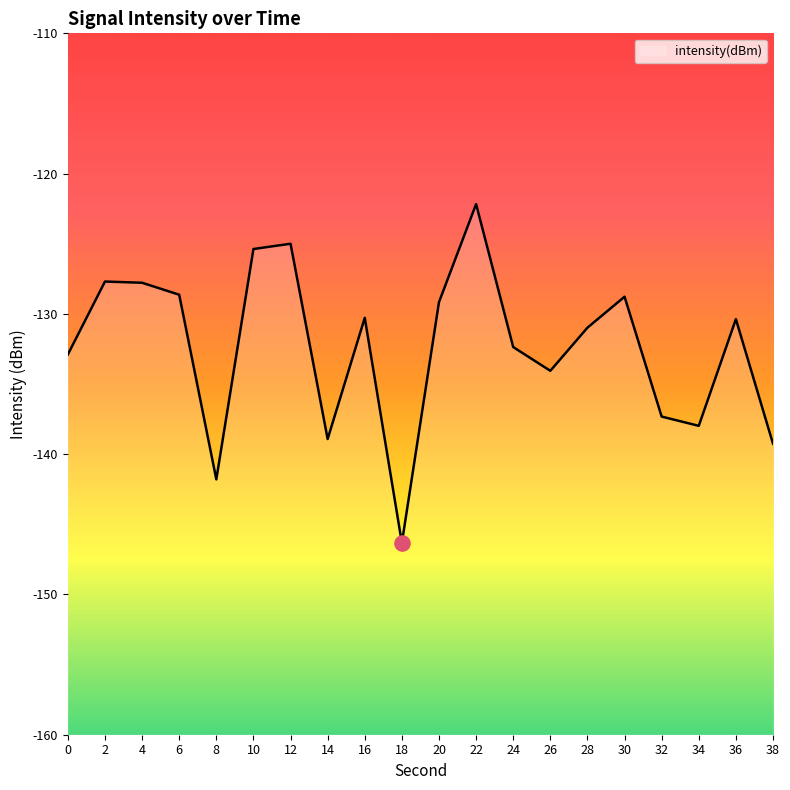

Between 4 and 16, which is larger?

4